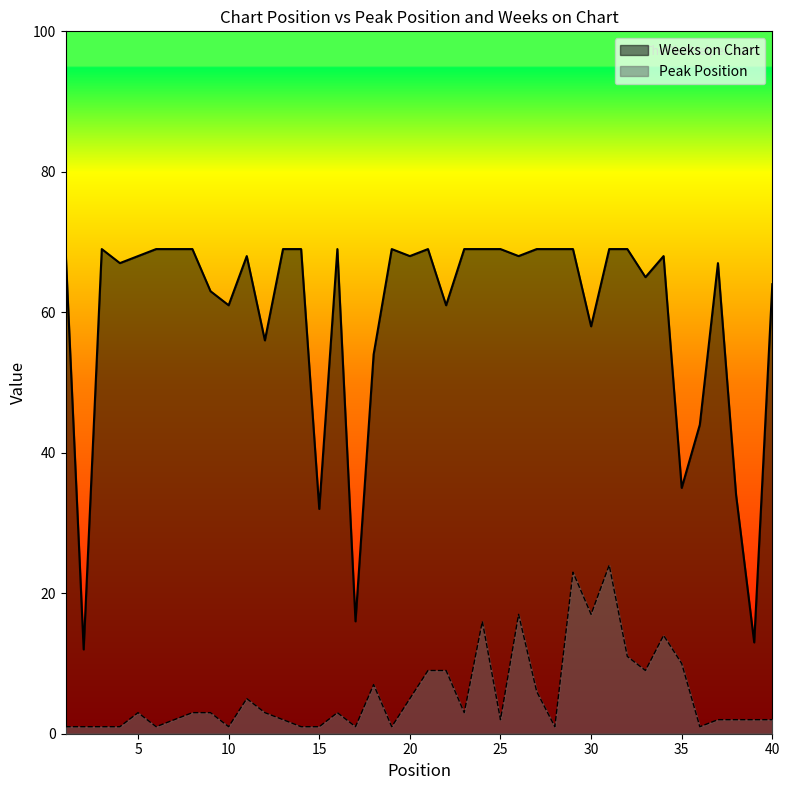

At which label does Weeks on Chart first exceed 68?

1